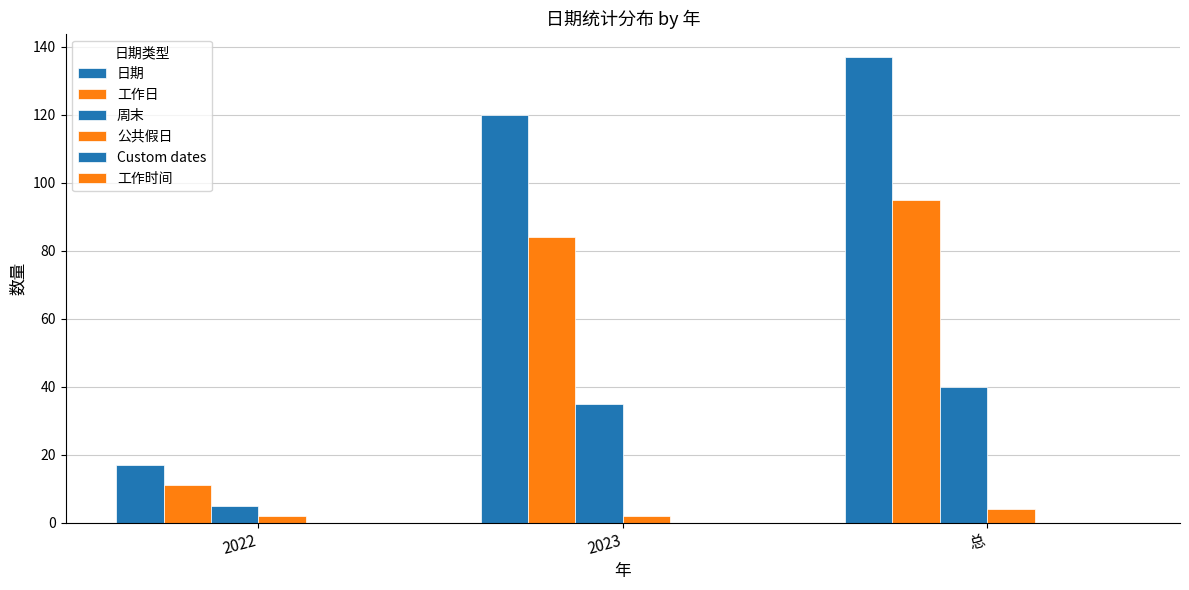

How many bars are there in each group?

4